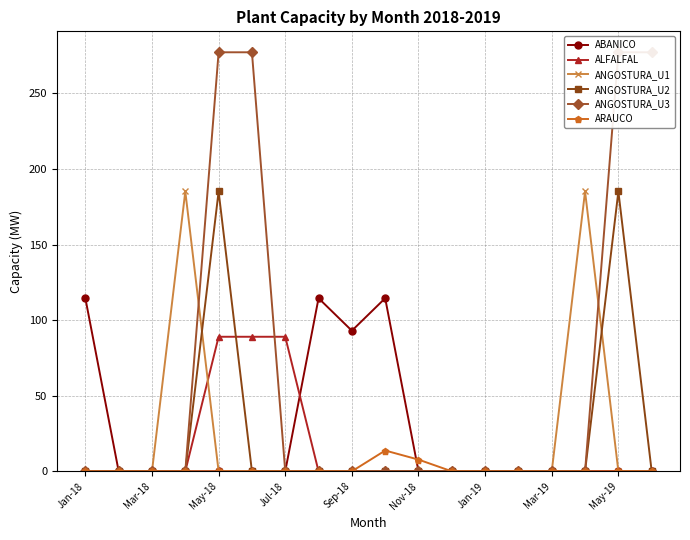

What is the difference between the maximum and minimum values in the ANGOSTURA_U1 series?

185.1